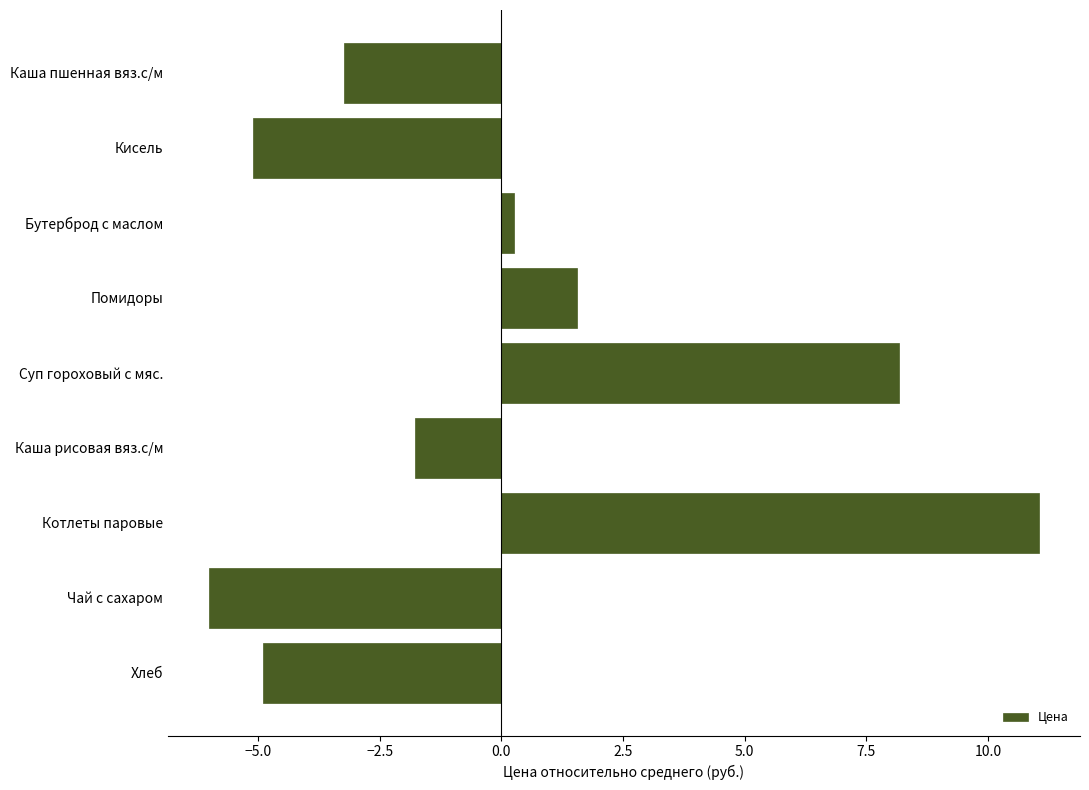

Rank the categories by value from highest to lowest.

Котлеты паровые, Суп гороховый с мяс., Помидоры, Бутерброд с маслом, Каша рисовая вяз.с/м, Каша пшенная вяз.с/м, Хлеб, Кисель, Чай с сахаром